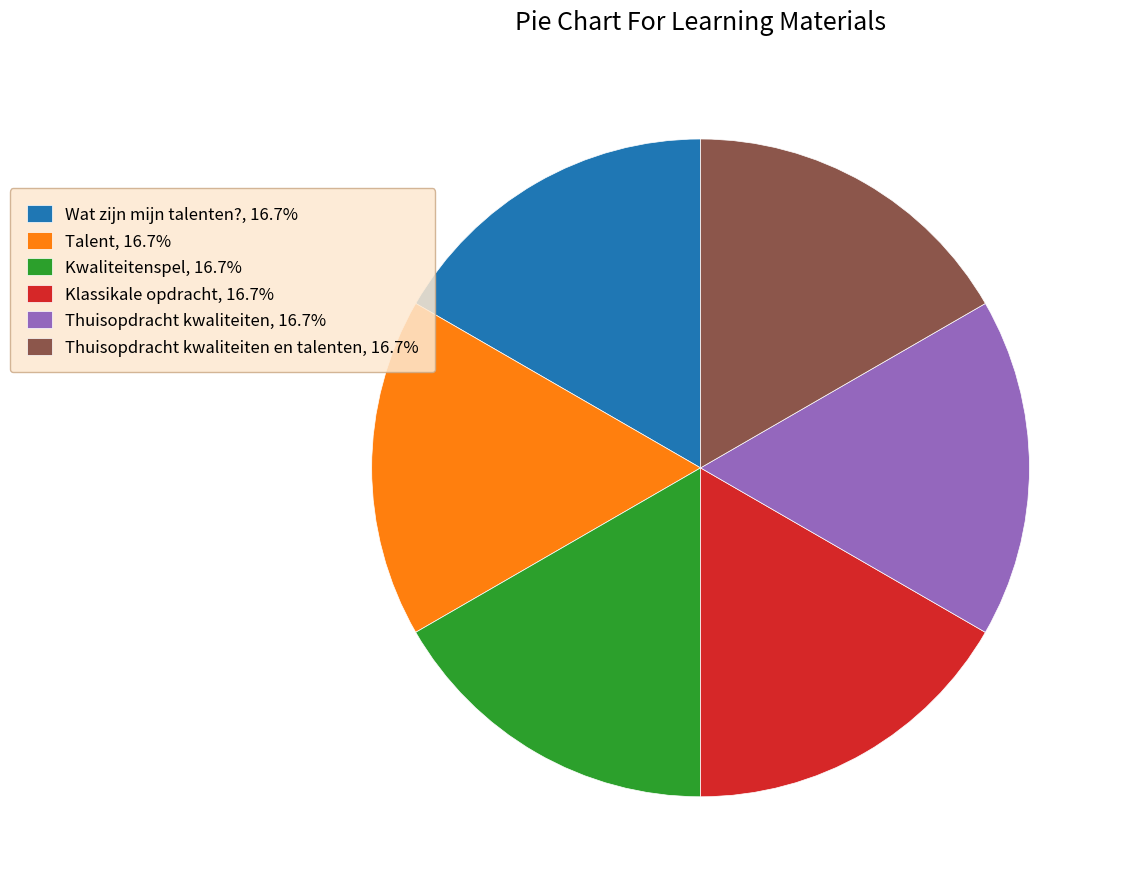

Does Thuisopdracht kwaliteiten en talenten, 16.7% represent more than half of the total?

No